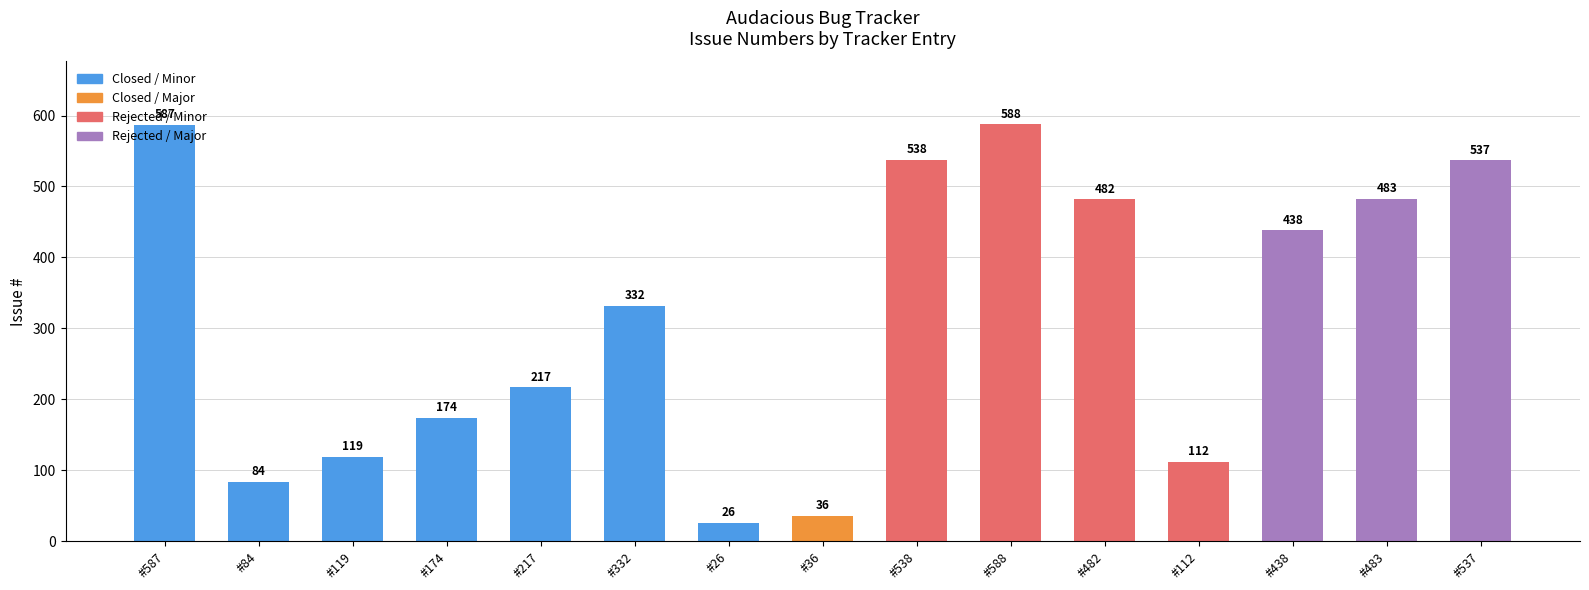

What is the sum of the values at #537 and #84?

621